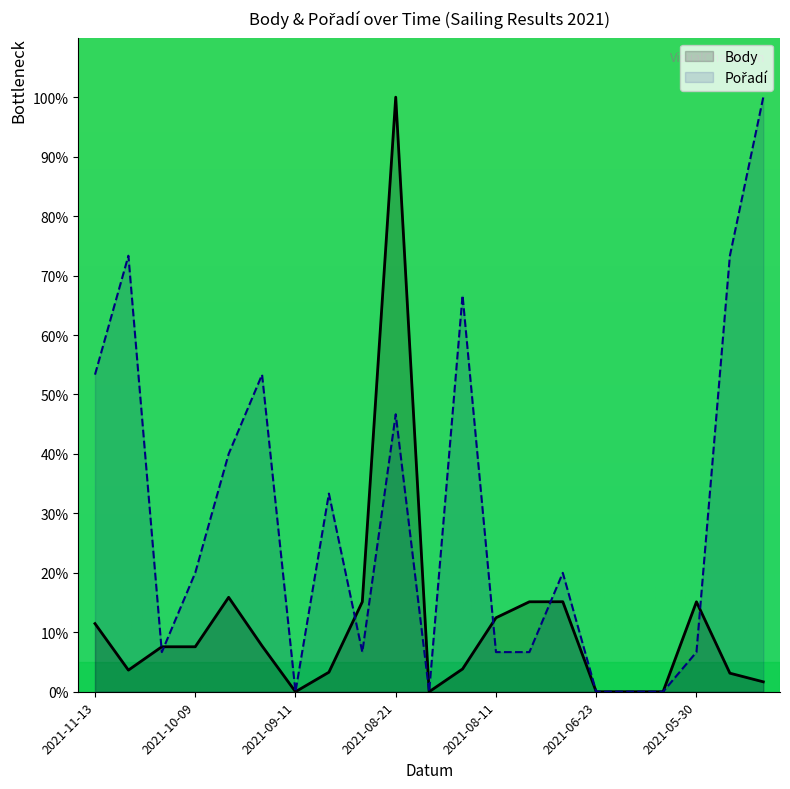

Reading left to right, list all the values displayed in this chart.

Body: 11.5	3.6	7.6	7.6	15.9	7.7	0.0	3.3	15.1	100.0	0.0	3.8	12.4	15.1	15.1	0.0	0.0	0.0	15.1	3.1	1.7
Pořadí: 53.3	73.3	6.7	20.0	40.0	53.3	0.0	33.3	6.7	46.7	0.0	66.7	6.7	6.7	20.0	0.0	0.0	0.0	6.7	73.3	100.0